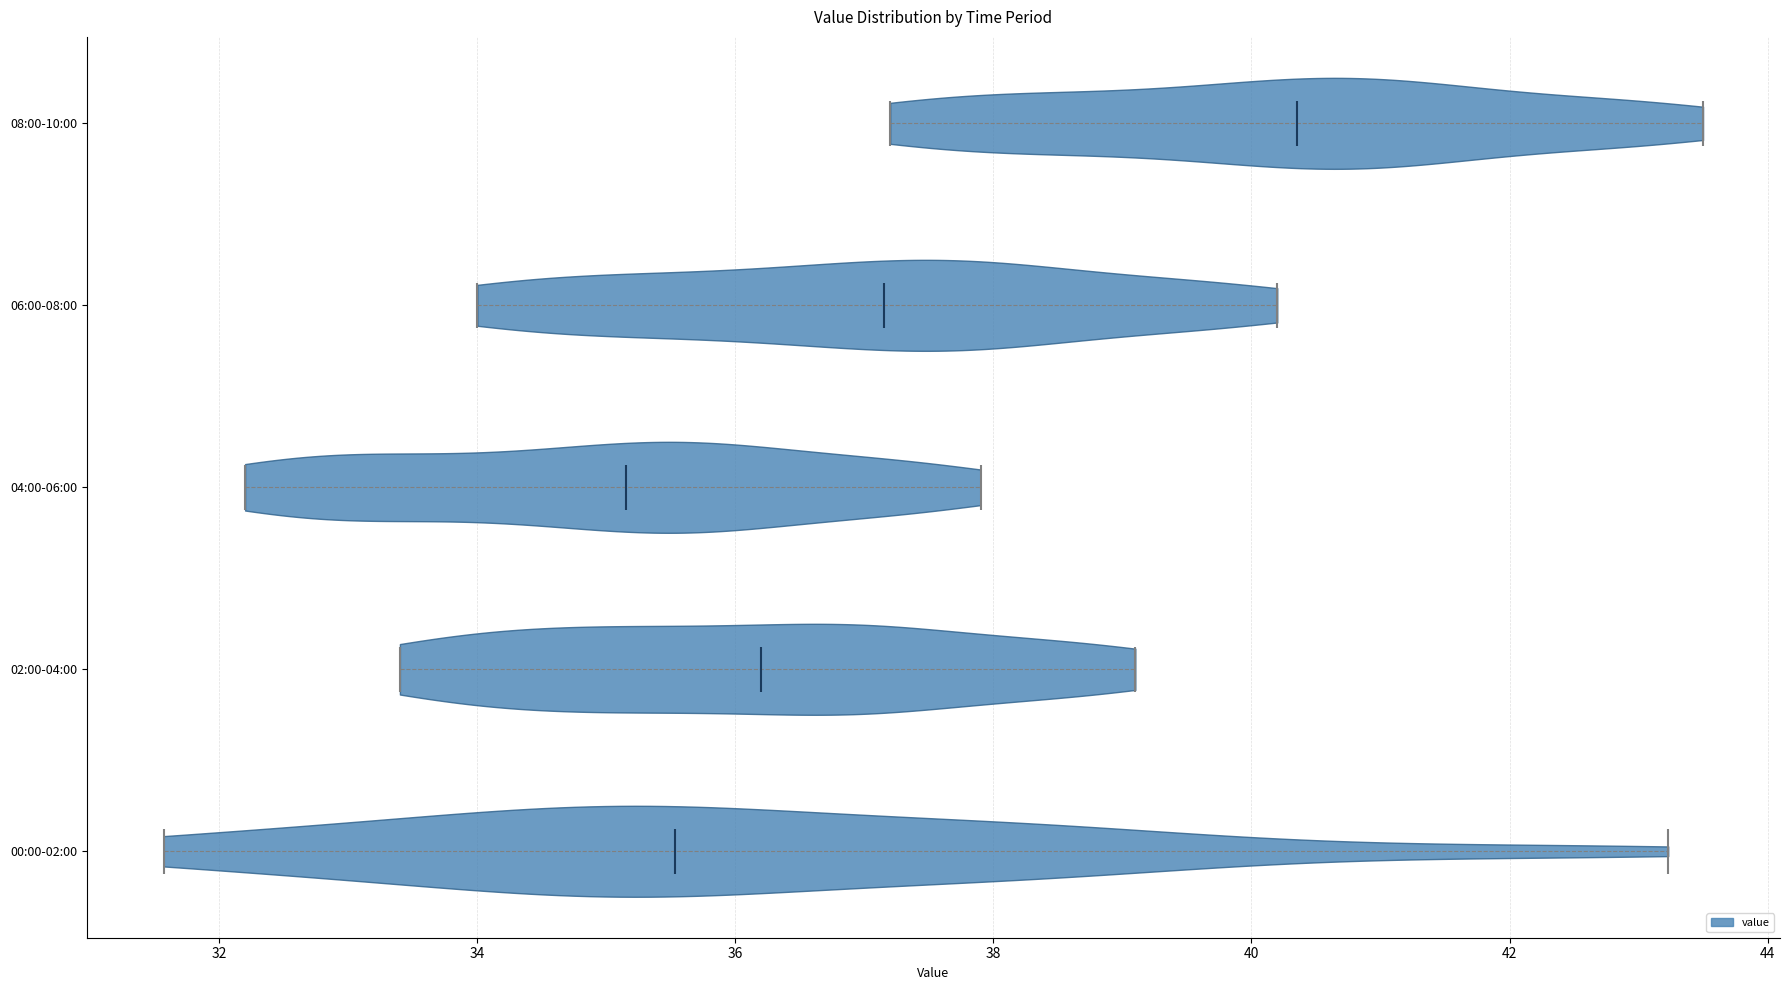

Which violin has the furthest to the left median line?

04:00-06:00